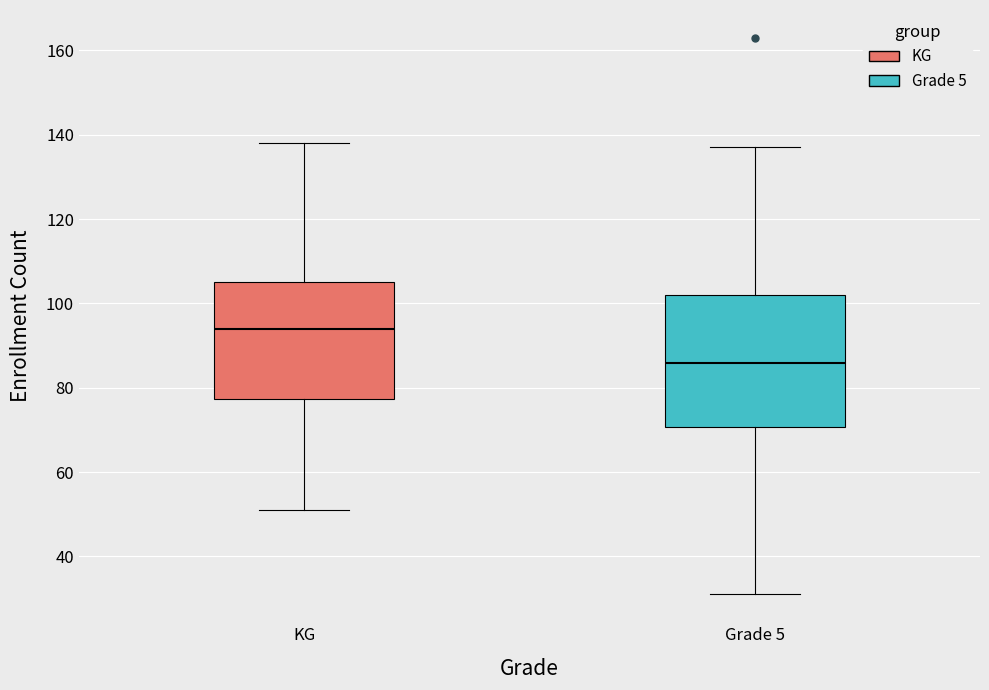

Reading left to right, read every box against the y-axis: the position of its median line, the range the box covers, and the ends of its whiskers. The values are not printed on the chart, so give them approximately, as read against the axis.

KG: median 94, box 78 to 106, whiskers 52 to 138
Grade 5: median 86, box 70 to 102, whiskers 32 to 138